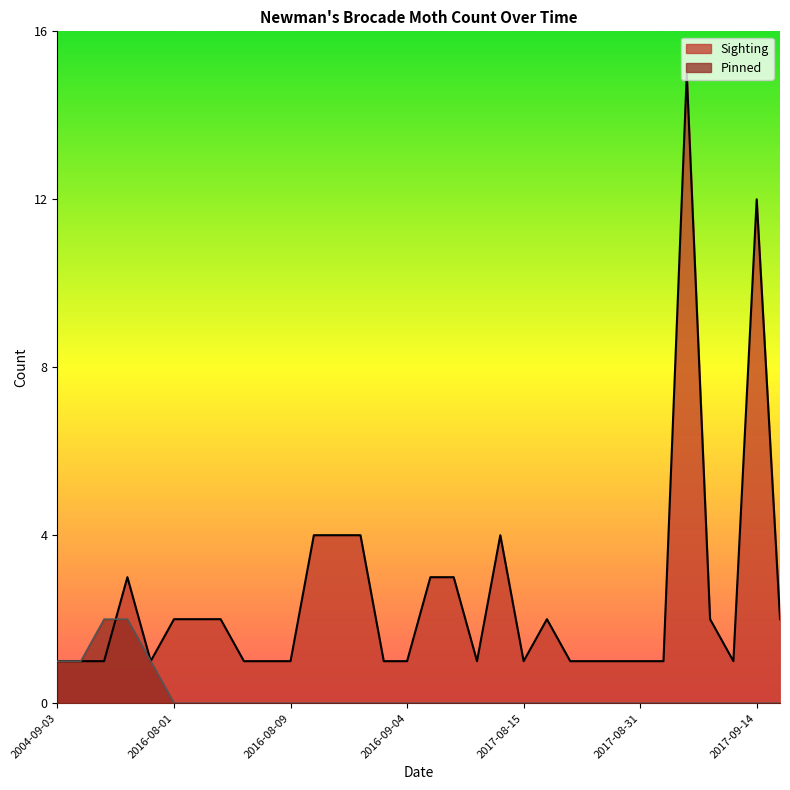

How many series are shown in this chart?

2